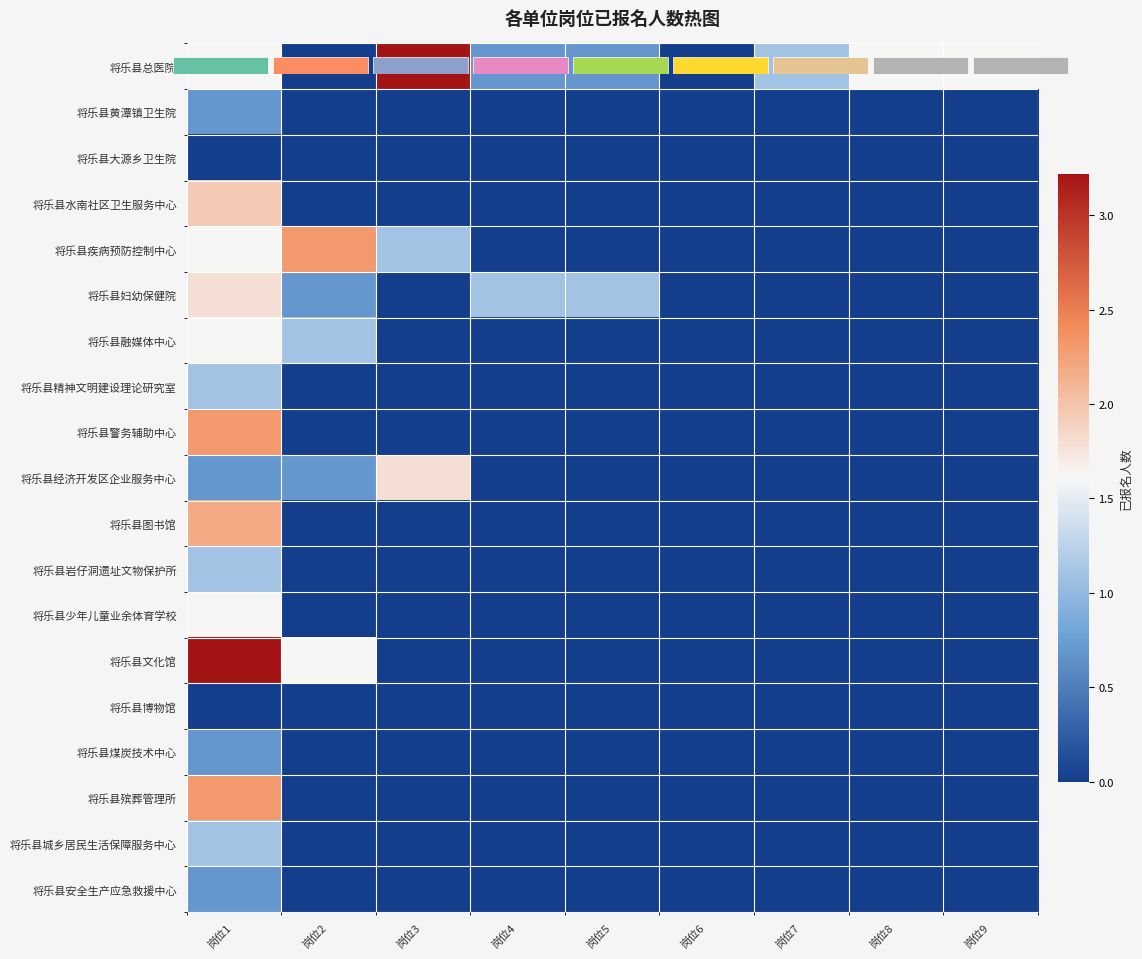

What is the difference between the maximum and second lowest values in the 将乐县城乡居民生活保障服务中心 series?

1.1